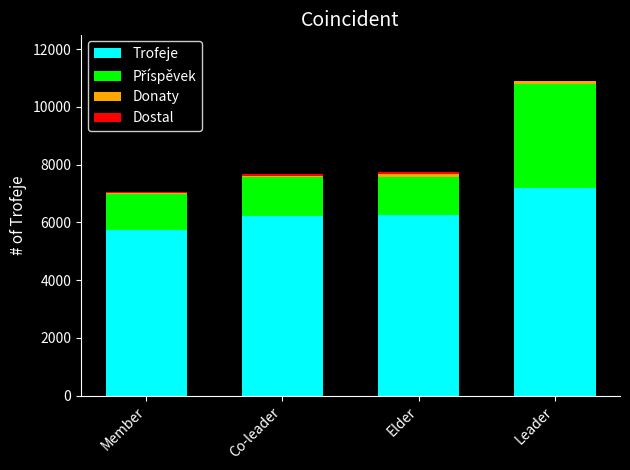

The value of Trofeje at Elder is 6255. True or false?

True